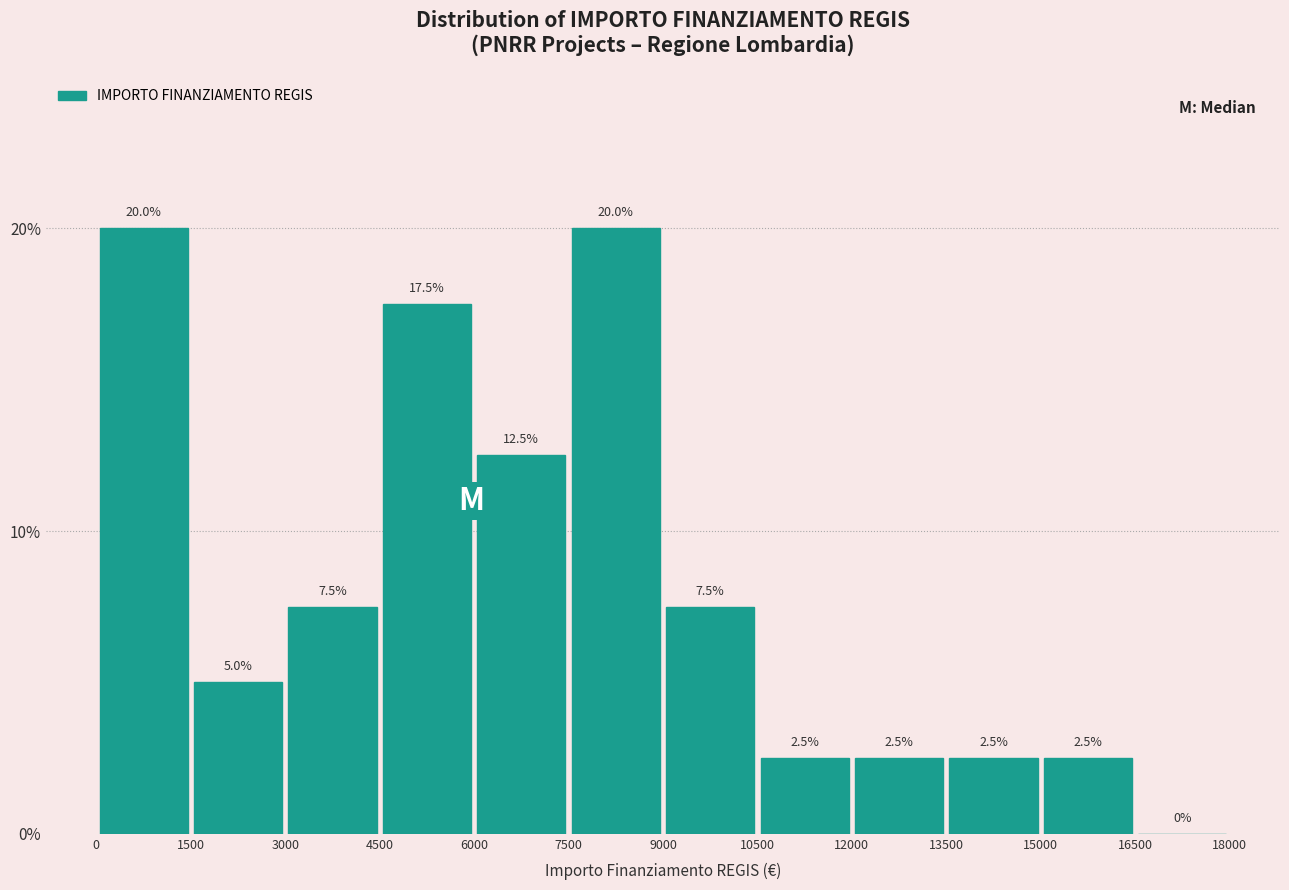

Reading left to right, transcribe this chart: for each bar, give the range it covers on the x-axis and its height.

0 to 1500: 20.0
1500 to 3000: 5.0
3000 to 4500: 7.5
4500 to 6000: 17.5
6000 to 7500: 12.5
7500 to 9000: 20.0
9000 to 10500: 7.5
10500 to 12000: 2.5
12000 to 13500: 2.5
13500 to 15000: 2.5
15000 to 16500: 2.5
16500 to 18000: 0.0